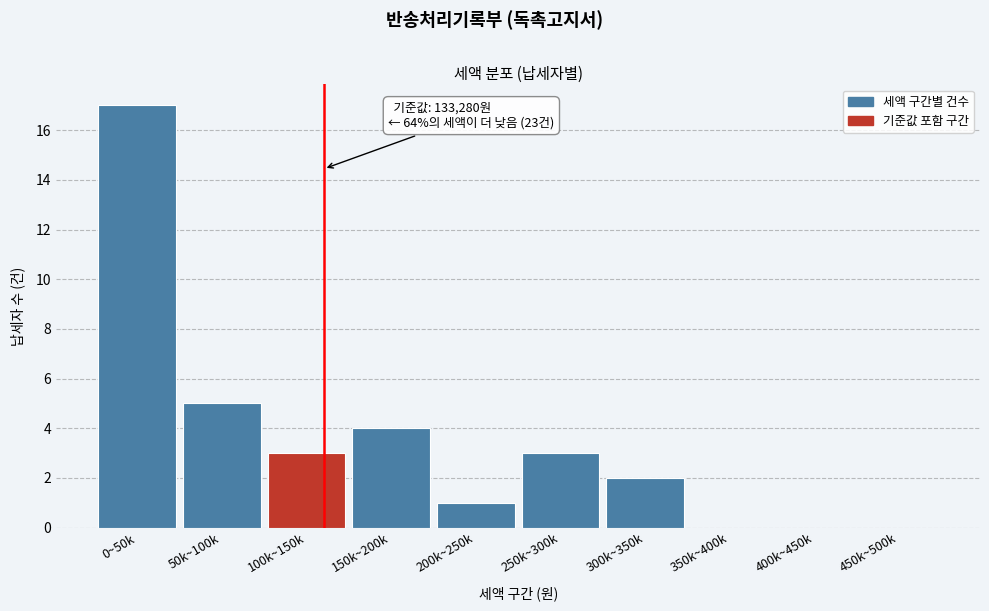

Reading left to right, extract all data points from this chart.

0~50k=17	50k~100k=5	100k~150k=3	150k~200k=4	200k~250k=1	250k~300k=3	300k~350k=2	350k~400k=0	400k~450k=0	450k~500k=0